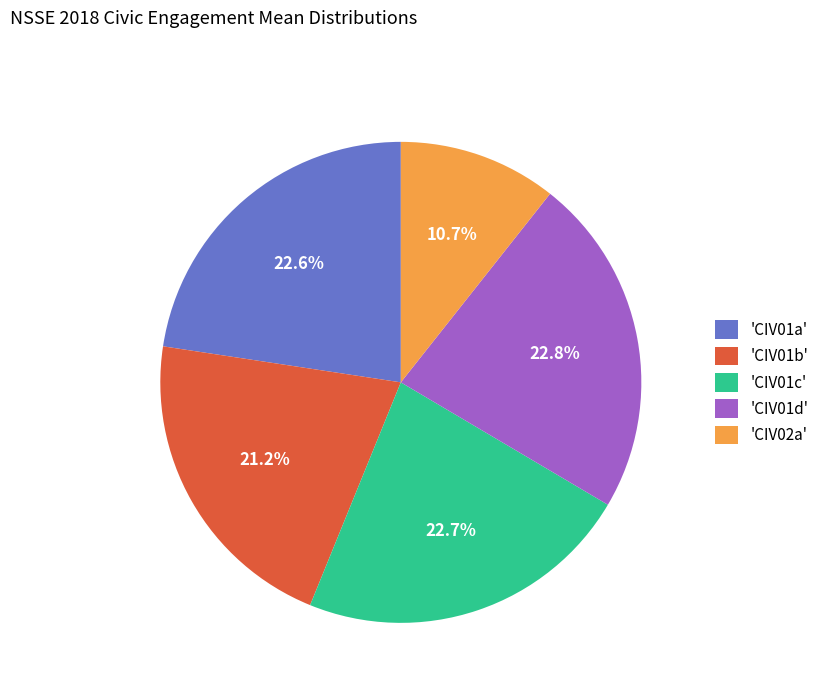

Which category has the smallest portion of the pie?

'CIV02a'